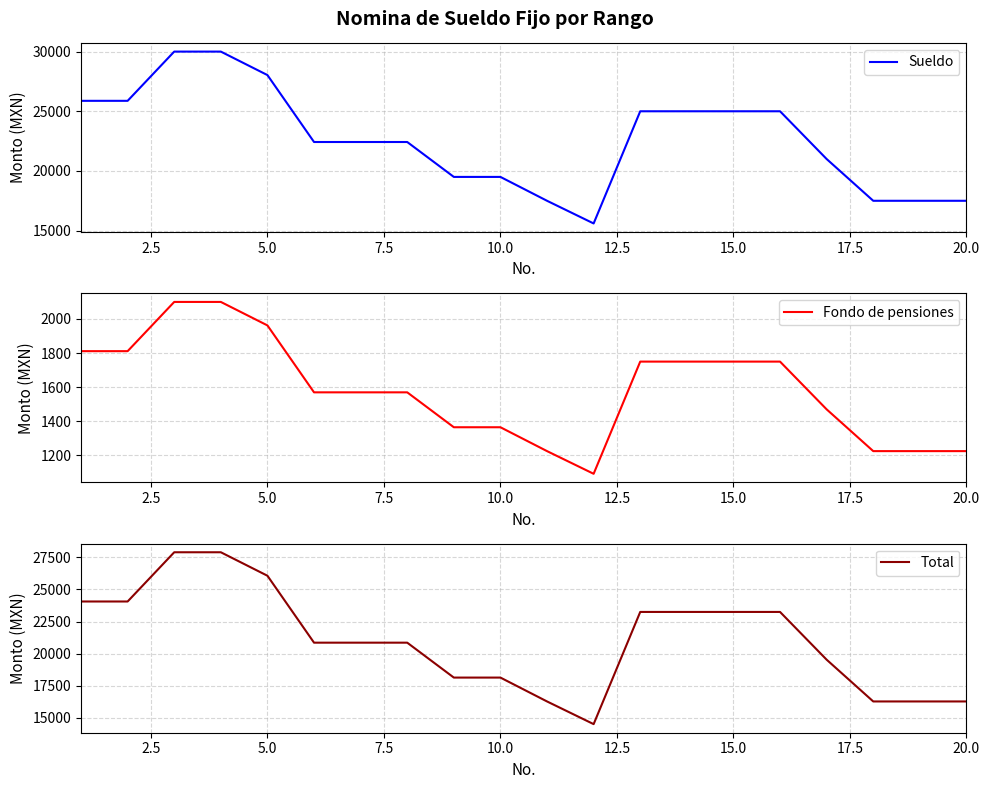

What is the greatest value displayed?

30000.0